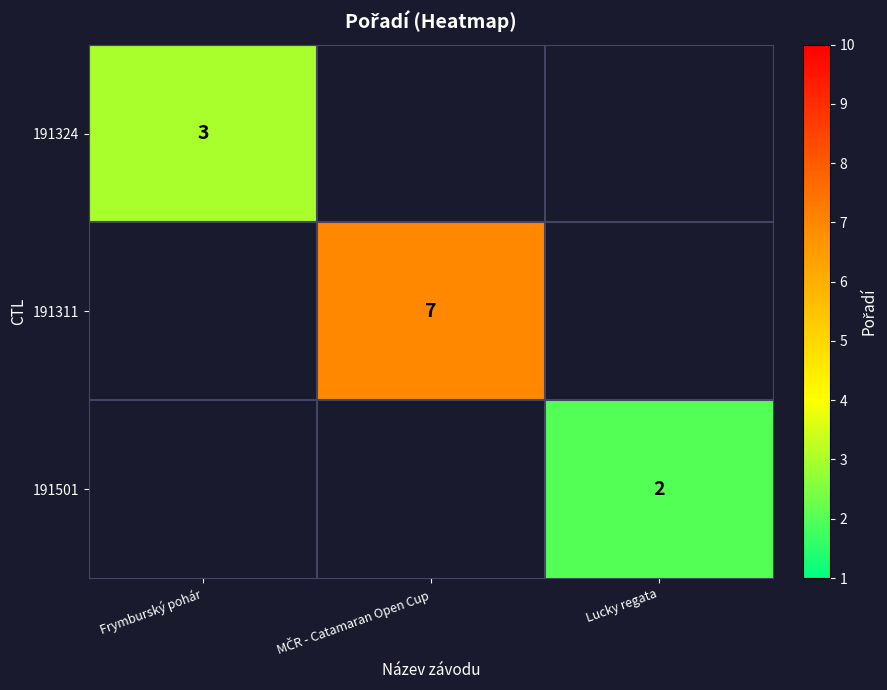

True or false: 191501 has a value of 2 at Lucky regata.

True